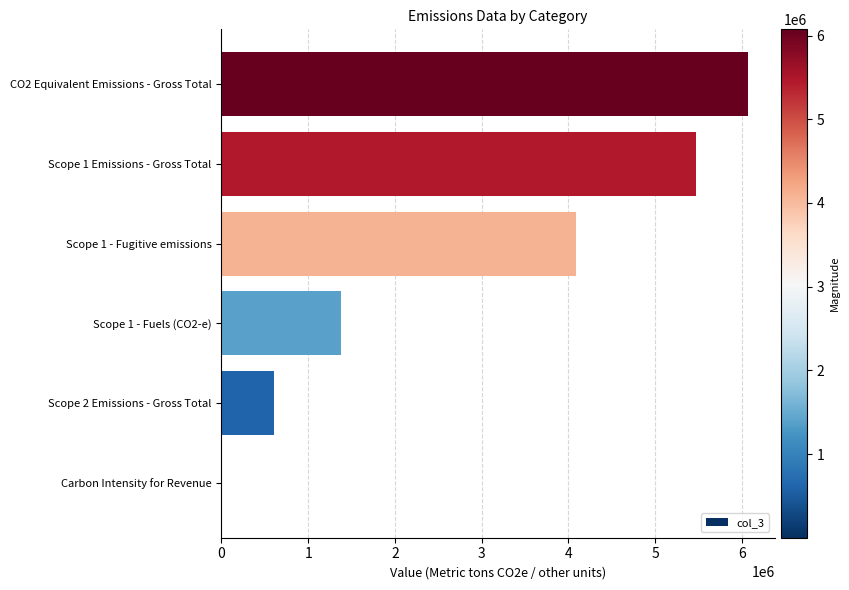

Reading bottom to top, transcribe all the data shown in this chart.

Carbon Intensity for Revenue=1353	Scope 2 Emissions - Gross Total=607151	Scope 1 - Fuels (CO2-e)=1380502	Scope 1 - Fugitive emissions=4086373	Scope 1 Emissions - Gross Total=5466875	CO2 Equivalent Emissions - Gross Total=6074026